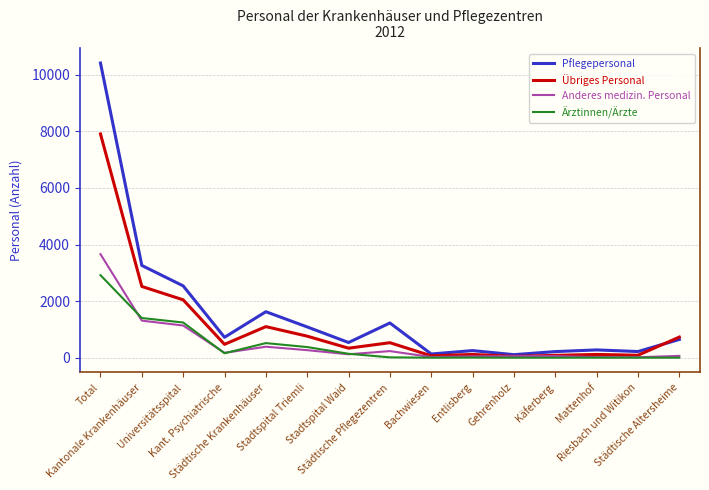

Rank the series by their maximum value, from highest to lowest.

Pflegepersonal, Übriges Personal, Anderes medizin. Personal, Ärztinnen/Ärzte